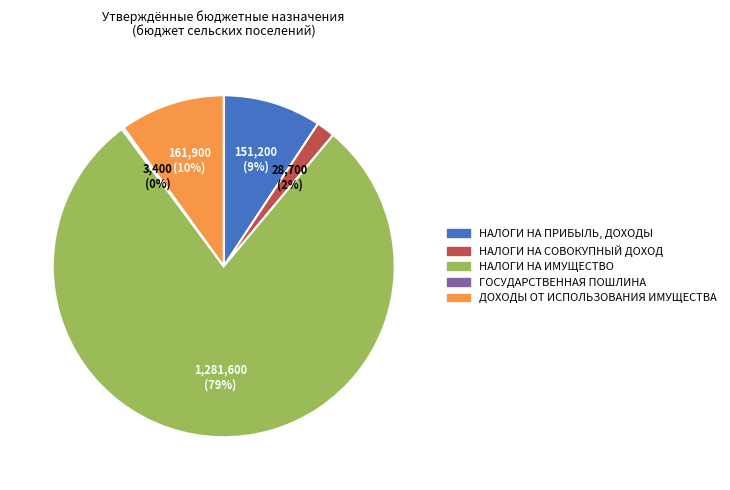

Combined, do ДОХОДЫ ОТ ИСПОЛЬЗОВАНИЯ ИМУЩЕСТВА and НАЛОГИ НА СОВОКУПНЫЙ ДОХОД account for over 50%?

No